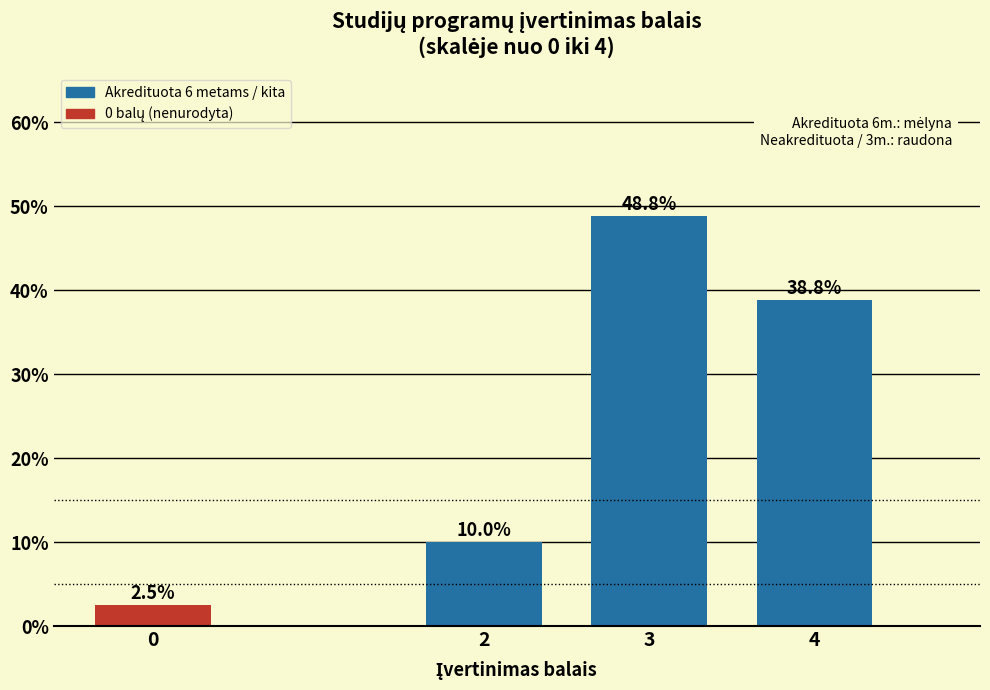

Reading left to right, what are all the values shown in this chart?

0=2.5	2=10.0	3=48.8	4=38.8